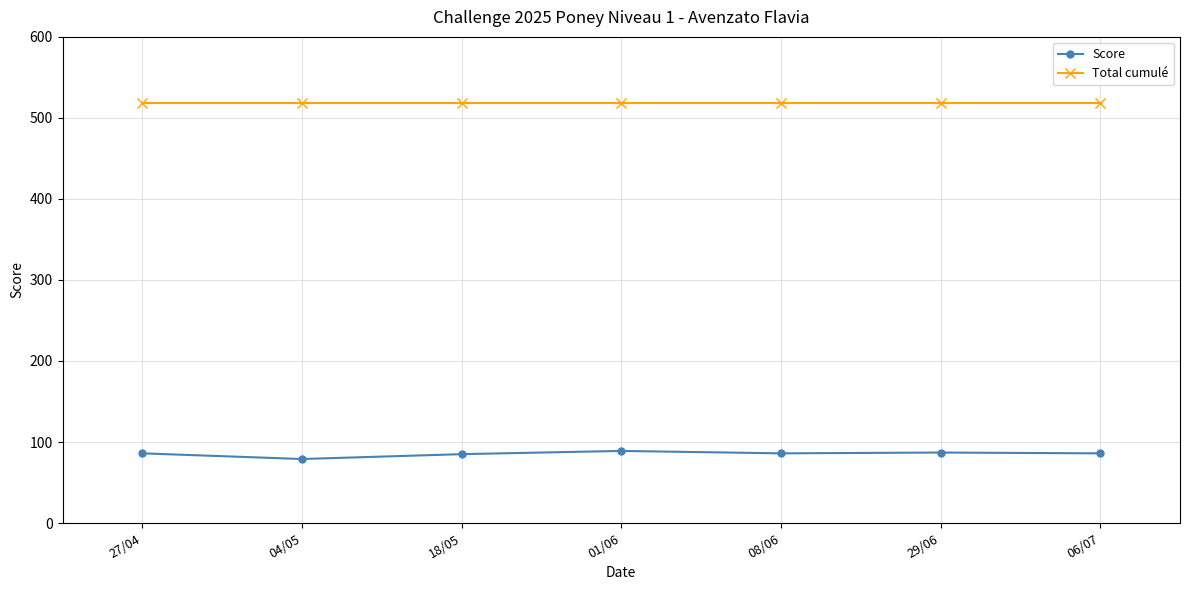

What is the value of the Score point at the 5th from the left?

86